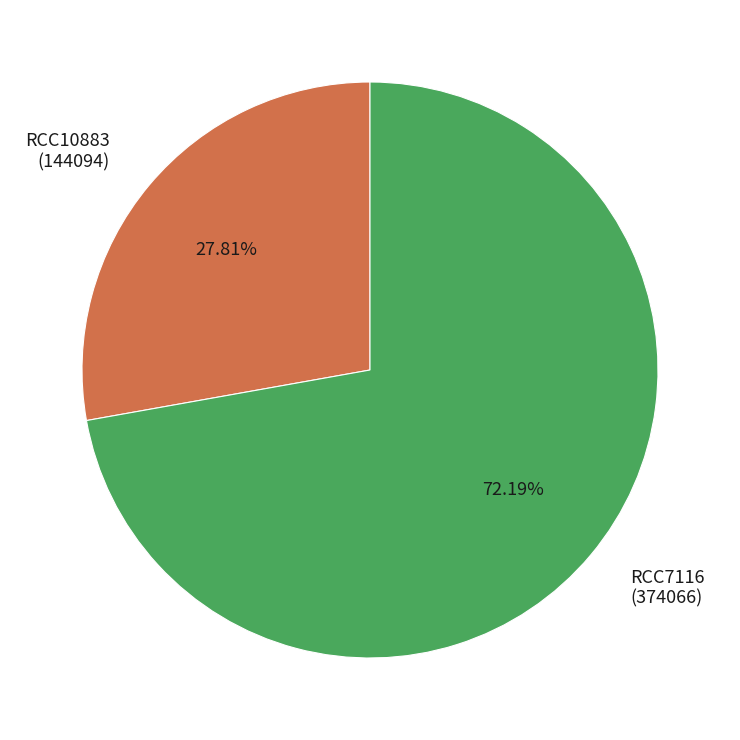

Is the sum of RCC10883 and RCC7116 greater than half?

Yes